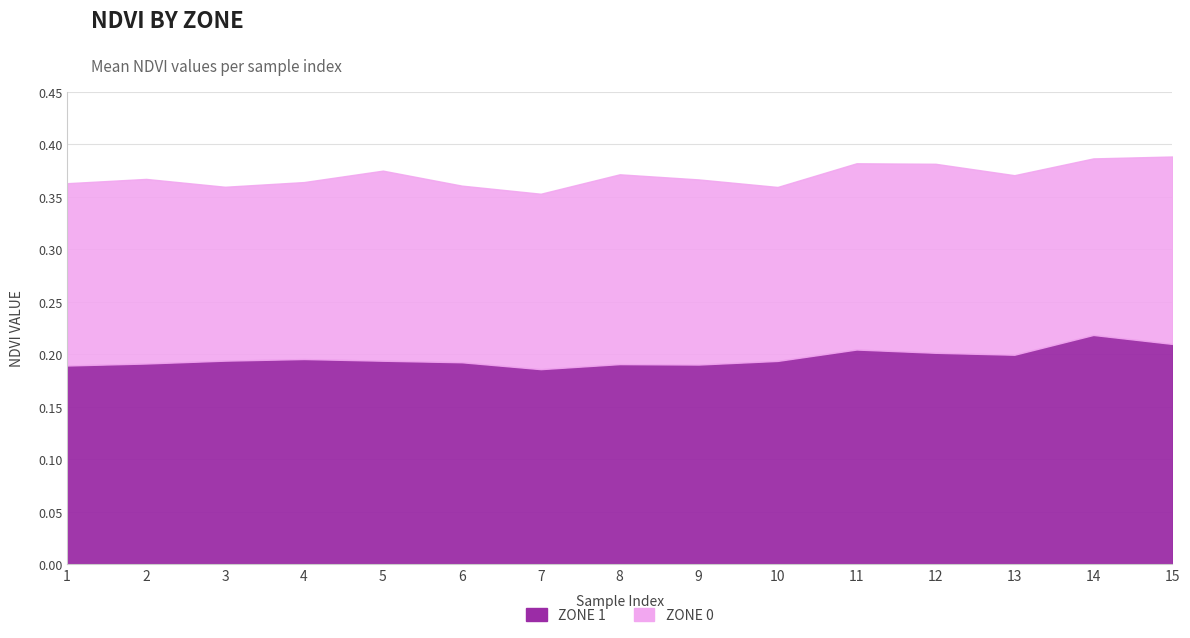

What is the highest value of the Zone 0 (NDVI) series?

0.2